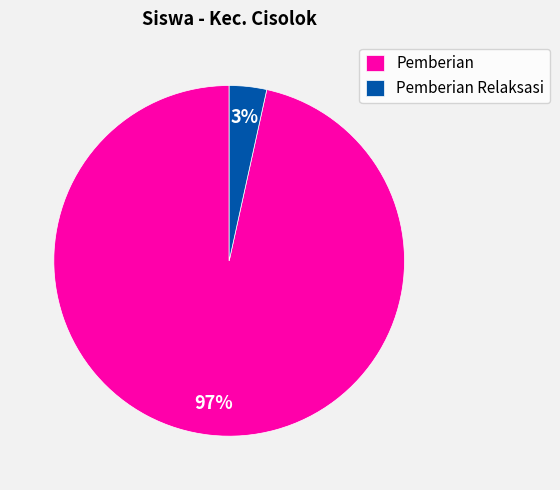

Which category accounts for the majority?

Pemberian